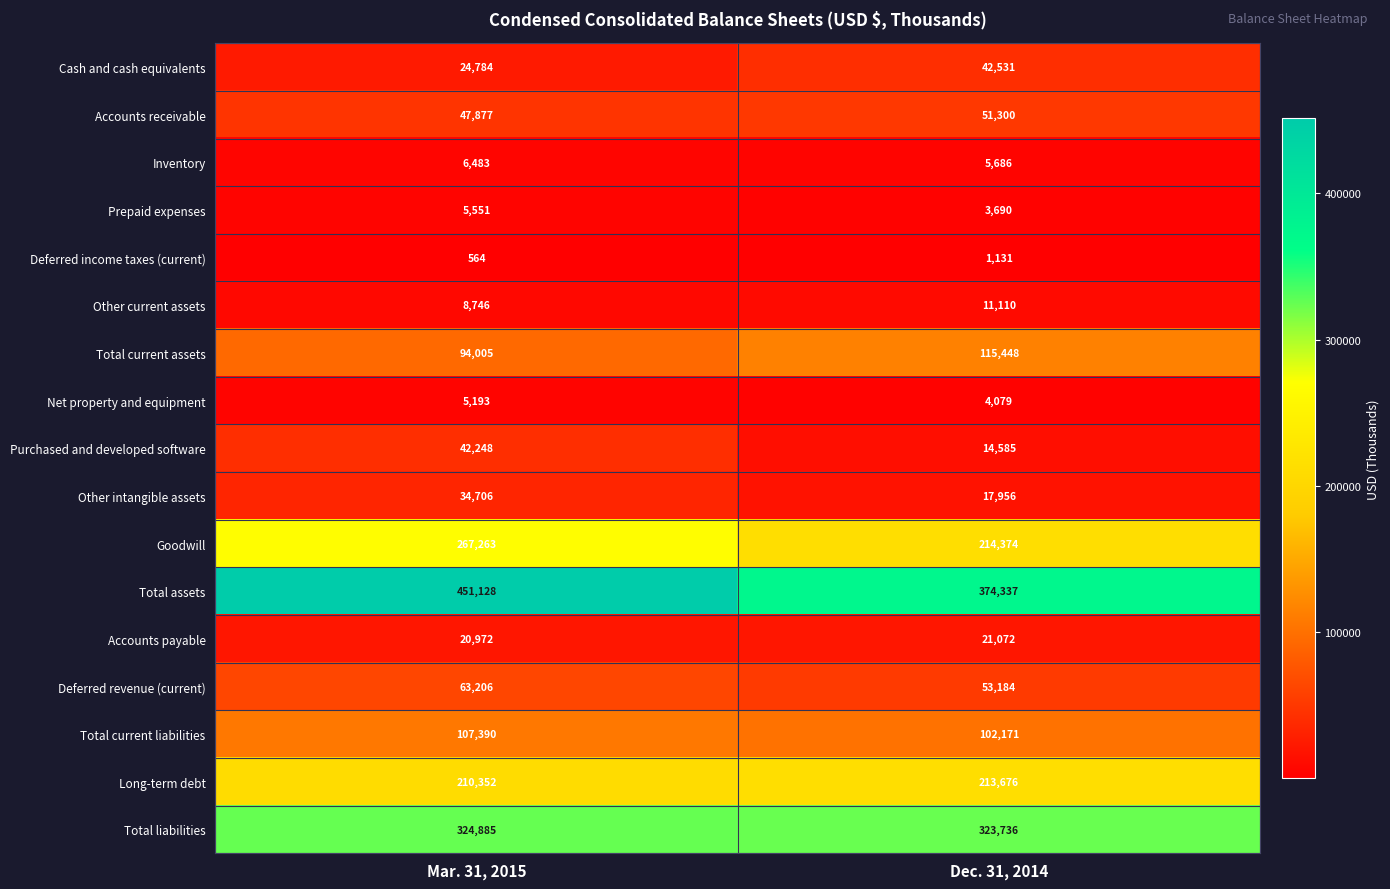

What is the difference between the highest and lowest values at Dec. 31, 2014?

373206